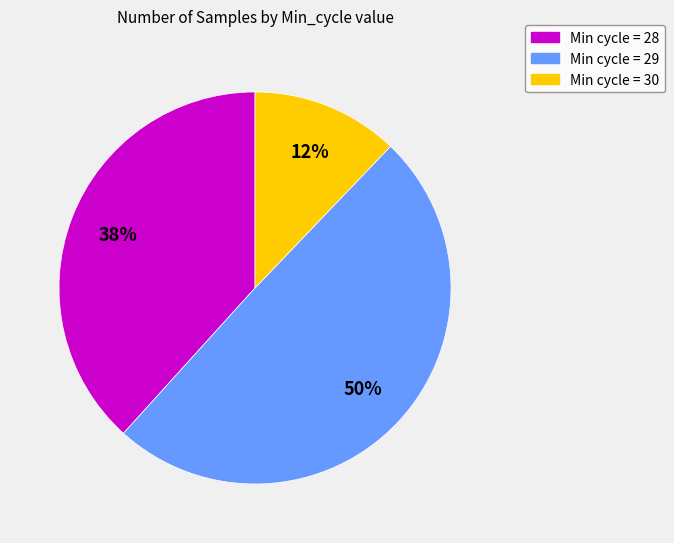

Which category has the smallest portion of the pie?

Min cycle = 30